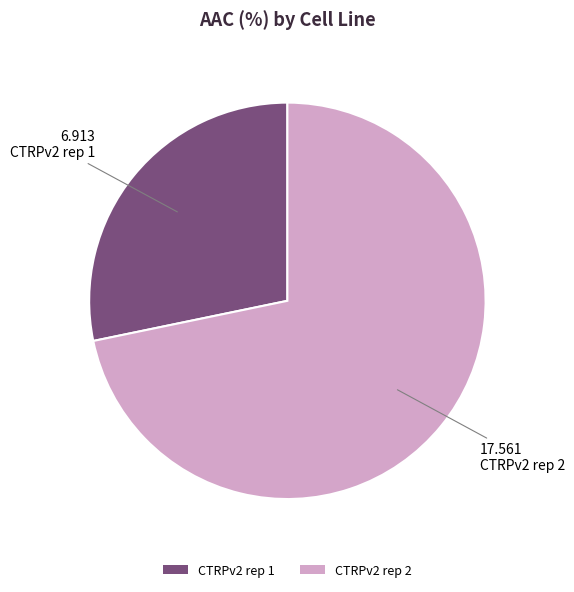

Is there any slice that represents more than half of the pie?

Yes